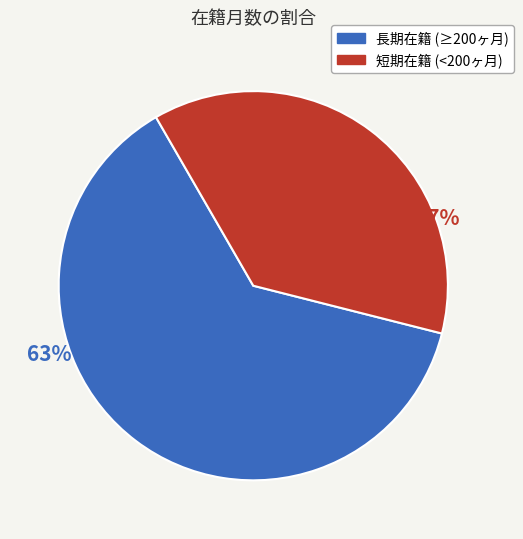

To the nearest percent, what is the average slice percentage?

50%